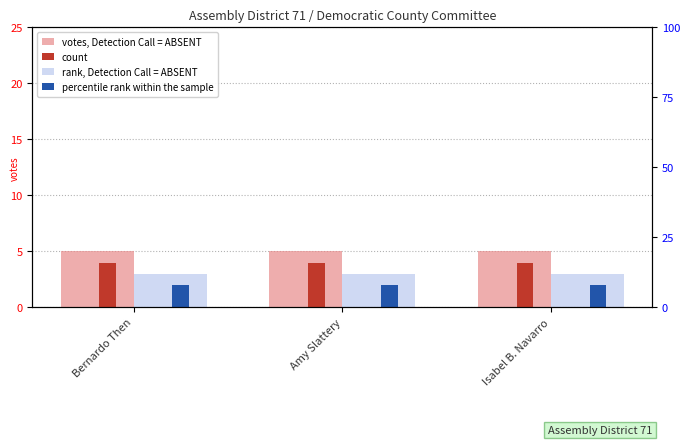

Is it true that count equals 7 at Isabel B. Navarro?

False